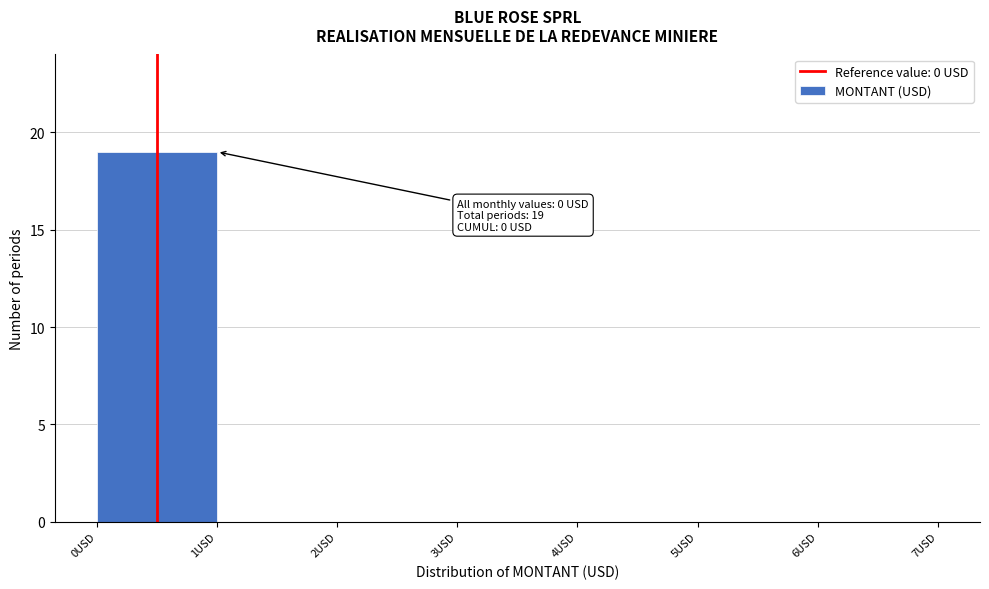

Over which range of the x-axis is the bar tallest?

0 to 1